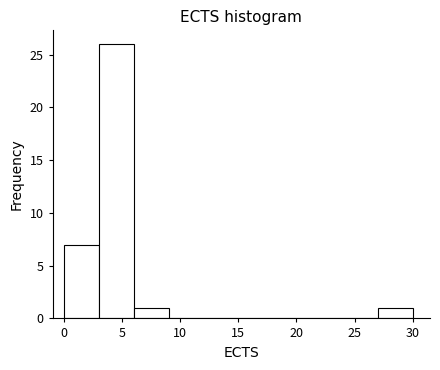

Reading left to right, list every bar in this chart as the range it spans on the x-axis followed by its height. The values are not printed on the chart, so give them approximately, as read against the axis.

0 to 3: 7
3 to 6: 26
6 to 9: 1
9 to 12: 0
12 to 15: 0
15 to 18: 0
18 to 21: 0
21 to 24: 0
24 to 27: 0
27 to 30: 1